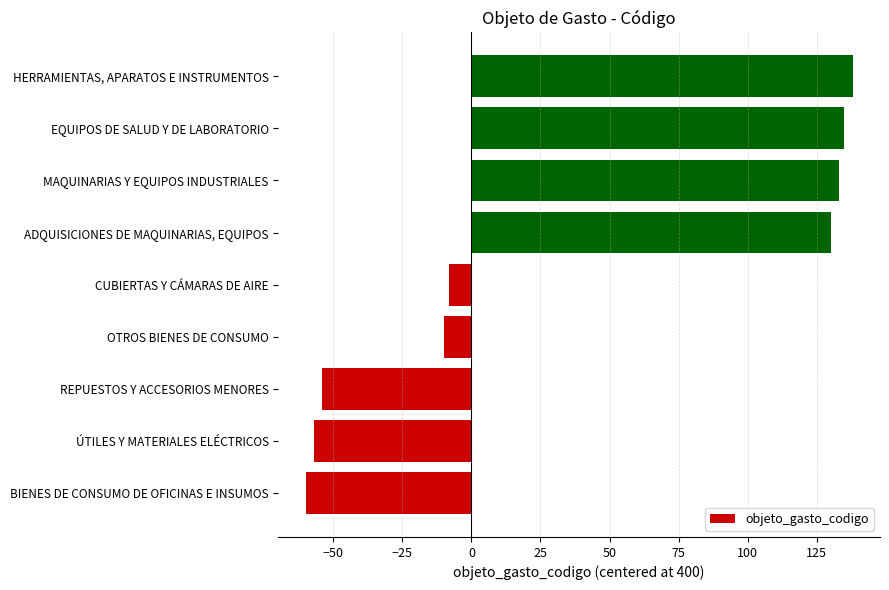

What is the average value?

39